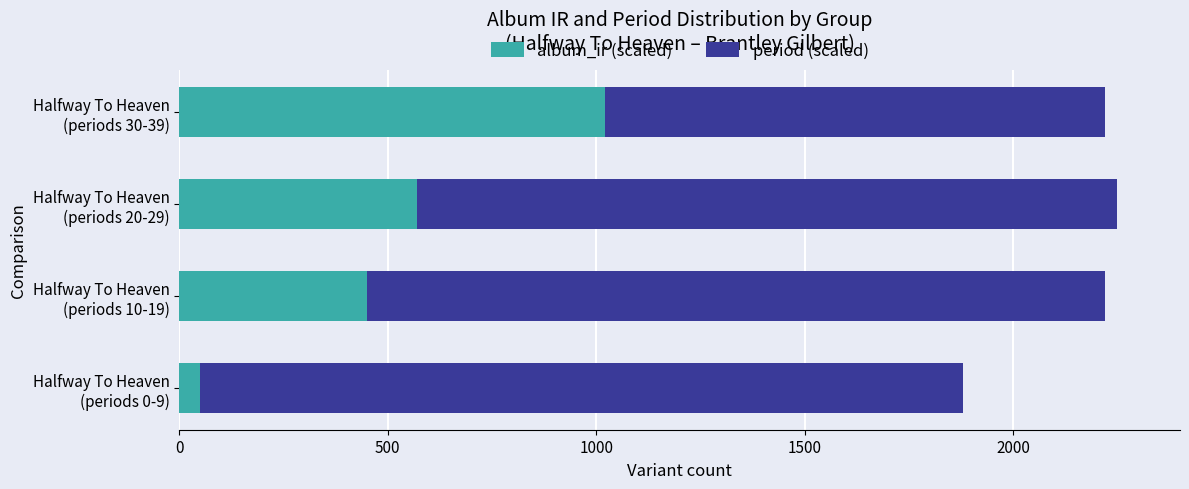

What is the lowest value of the album_ir (scaled) series?

50